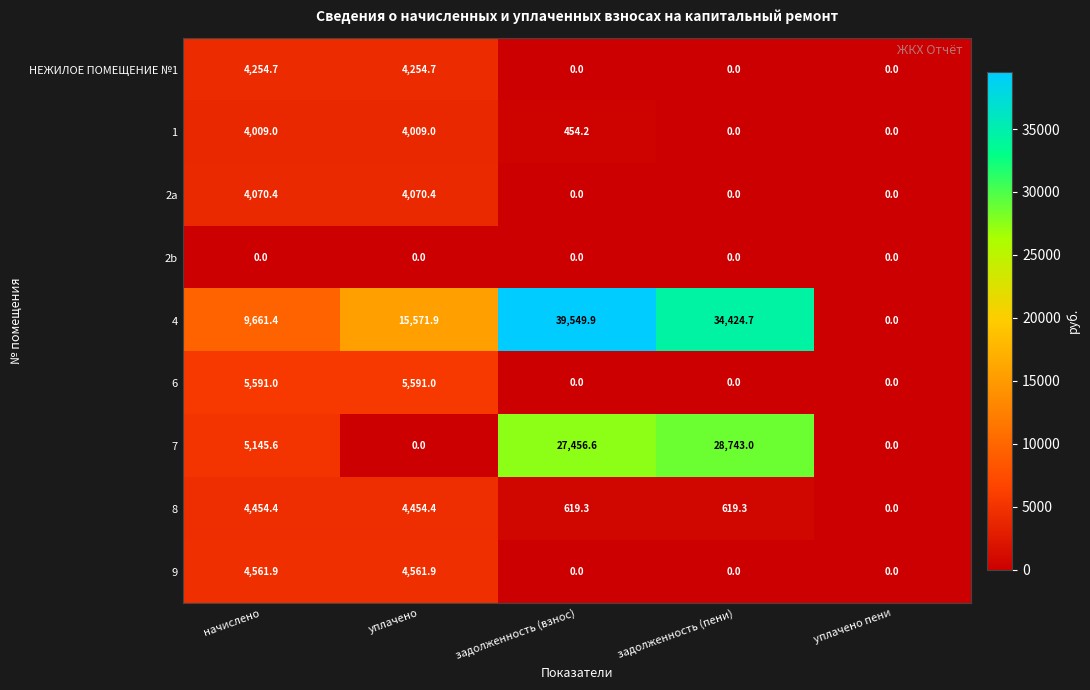

Which series has the widest spread of values?

4